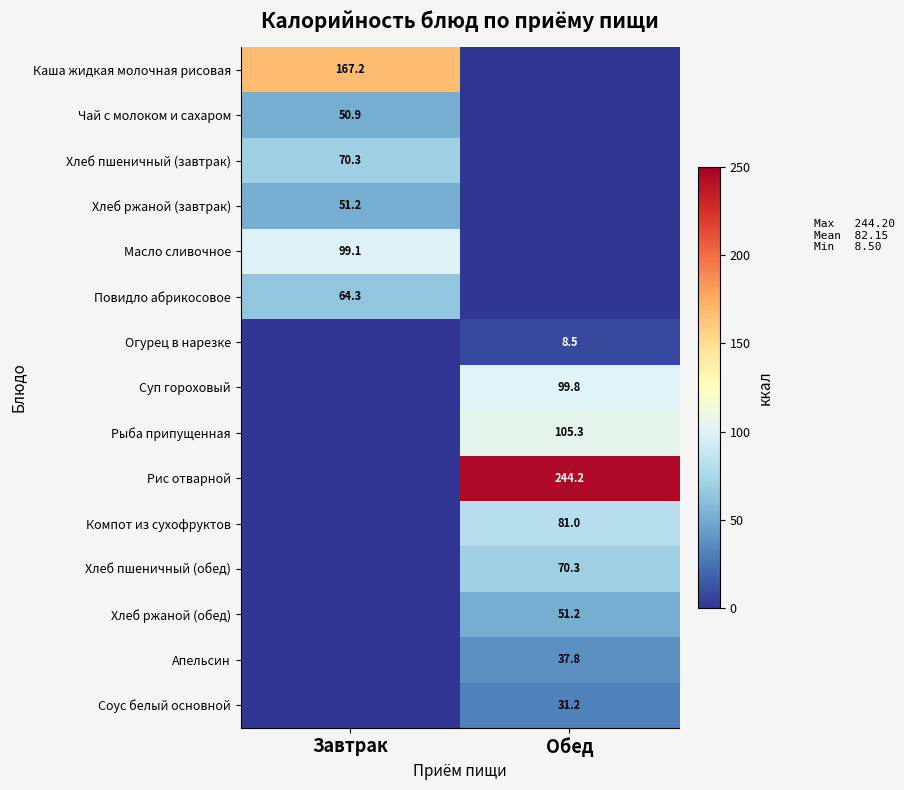

Is it true that Хлеб пшеничный (обед) equals 18.9 at Обед?

False